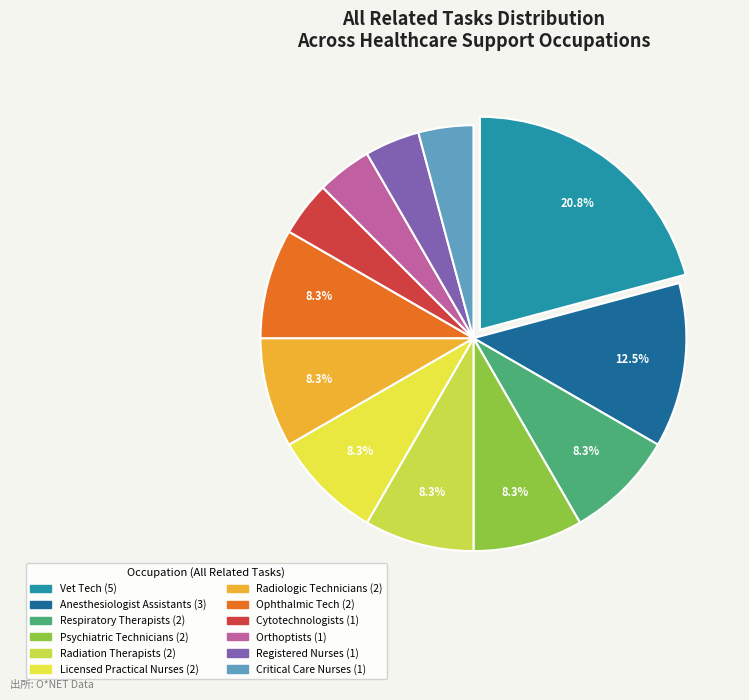

Which category has the biggest portion of the pie?

Veterinary Technologists and Technicians